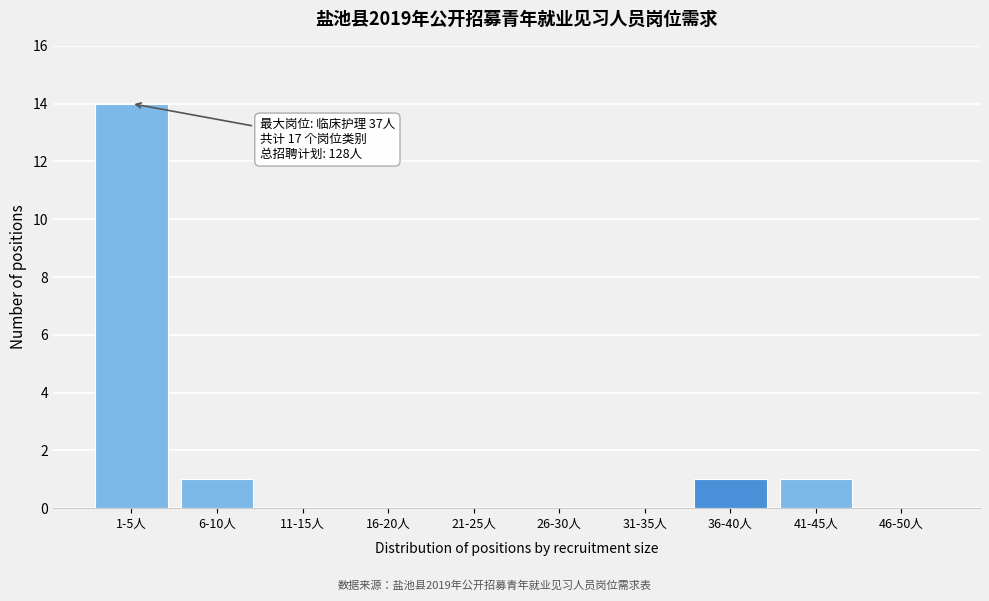

Reading left to right, extract all data points from this chart.

1-5人=14	6-10人=1	11-15人=0	16-20人=0	21-25人=0	26-30人=0	31-35人=0	36-40人=1	41-45人=1	46-50人=0